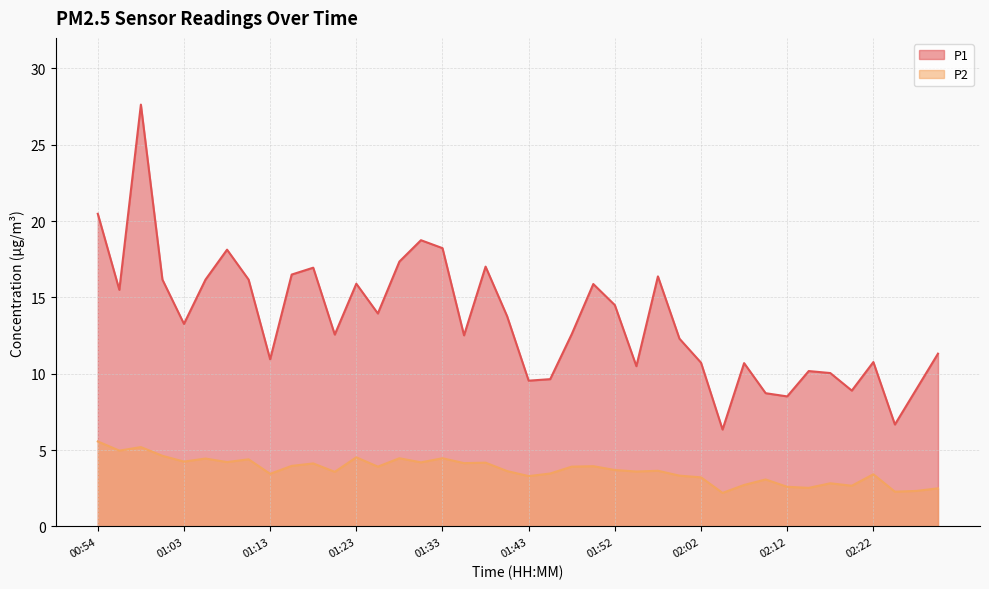

Which series has the widest spread of values?

P1